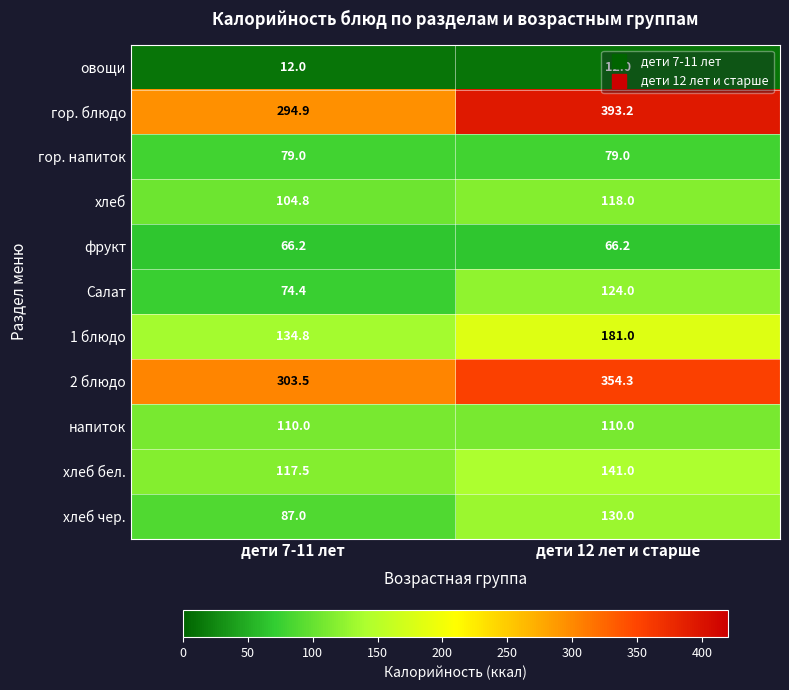

What is the greatest value displayed?

393.2